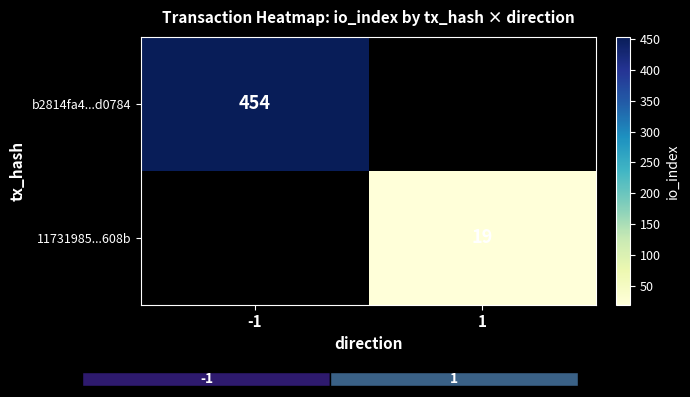

Between 1 and -1, which is larger?

-1